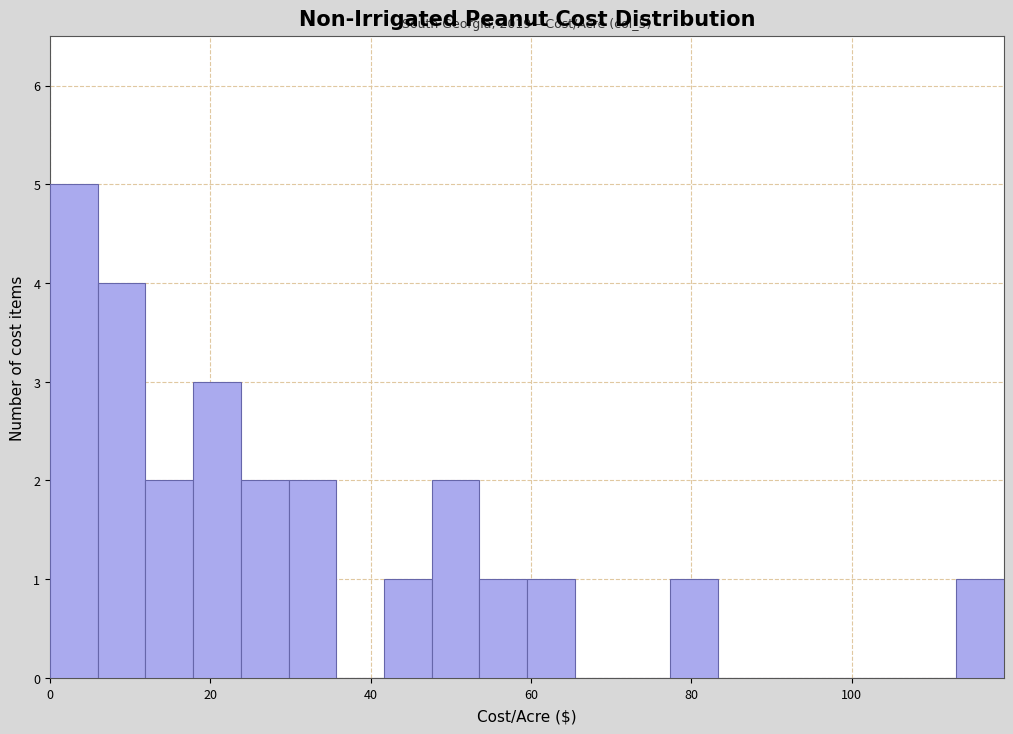

Around what value on the x-axis is the tallest bar? Give the approximate position of its centre, as read against the axis.

2